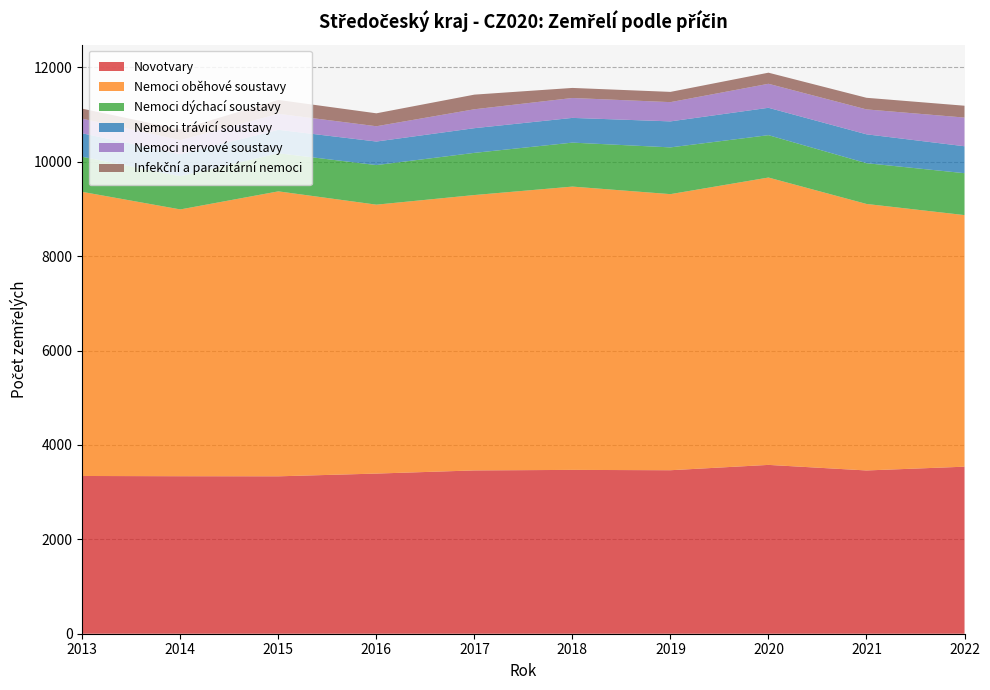

Reading left to right, list all the values displayed in this chart.

Novotvary: 2013=3343	2014=3338	2015=3336	2016=3394	2017=3461	2018=3472	2019=3465	2020=3578	2021=3460	2022=3540
Nemoci oběhové soustavy: 2013=6021	2014=5654	2015=6039	2016=5699	2017=5836	2018=6004	2019=5851	2020=6090	2021=5648	2022=5332
Nemoci dýchací soustavy: 2013=744	2014=704	2015=808	2016=839	2017=894	2018=932	2019=991	2020=898	2021=864	2022=888
Nemoci trávicí soustavy: 2013=497	2014=467	2015=496	2016=499	2017=523	2018=524	2019=551	2020=580	2021=612	2022=571
Nemoci nervové soustavy: 2013=310	2014=298	2015=340	2016=324	2017=401	2018=422	2019=408	2020=509	2021=528	2022=608
Infekční a parazitární nemoci: 2013=212	2014=227	2015=293	2016=274	2017=310	2018=213	2019=217	2020=235	2021=246	2022=251